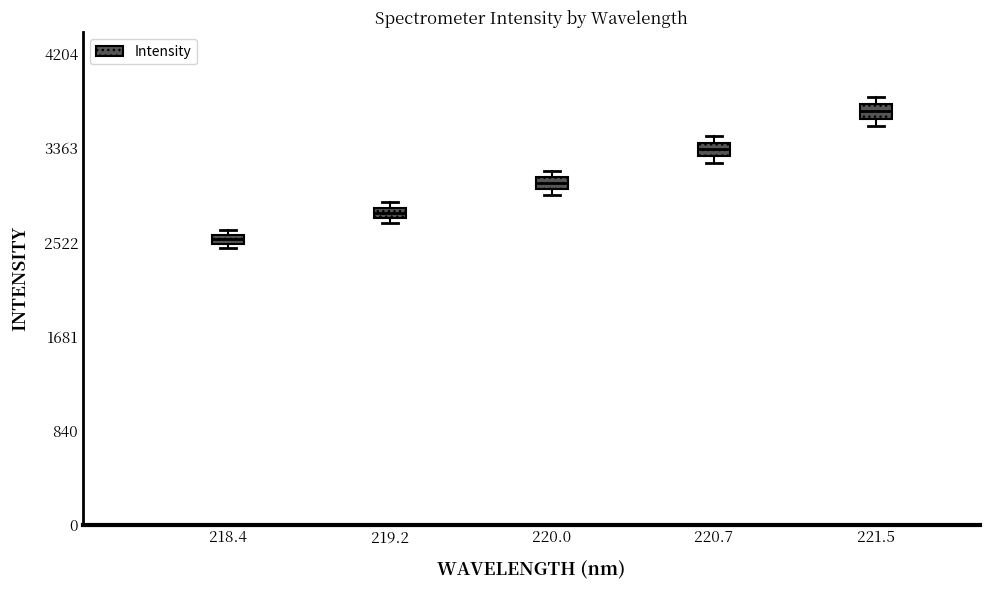

Which box's median line is the highest?

221.5